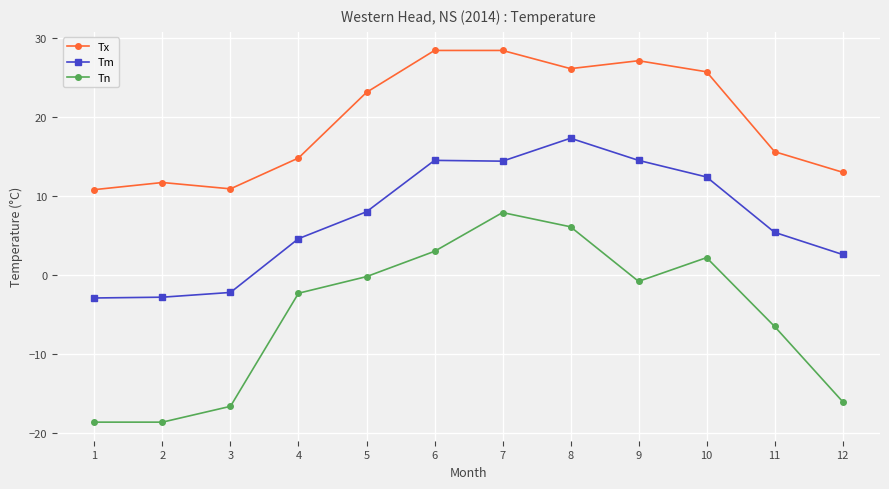

What is the total value across all series at 6?

45.9